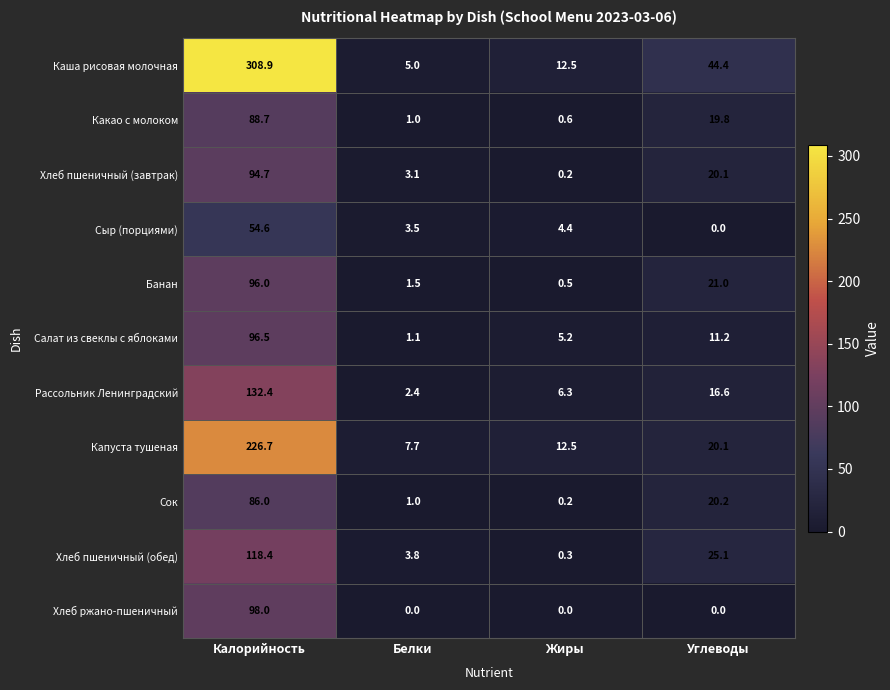

The value of Какао с молоком at Белки is 1.0. True or false?

True